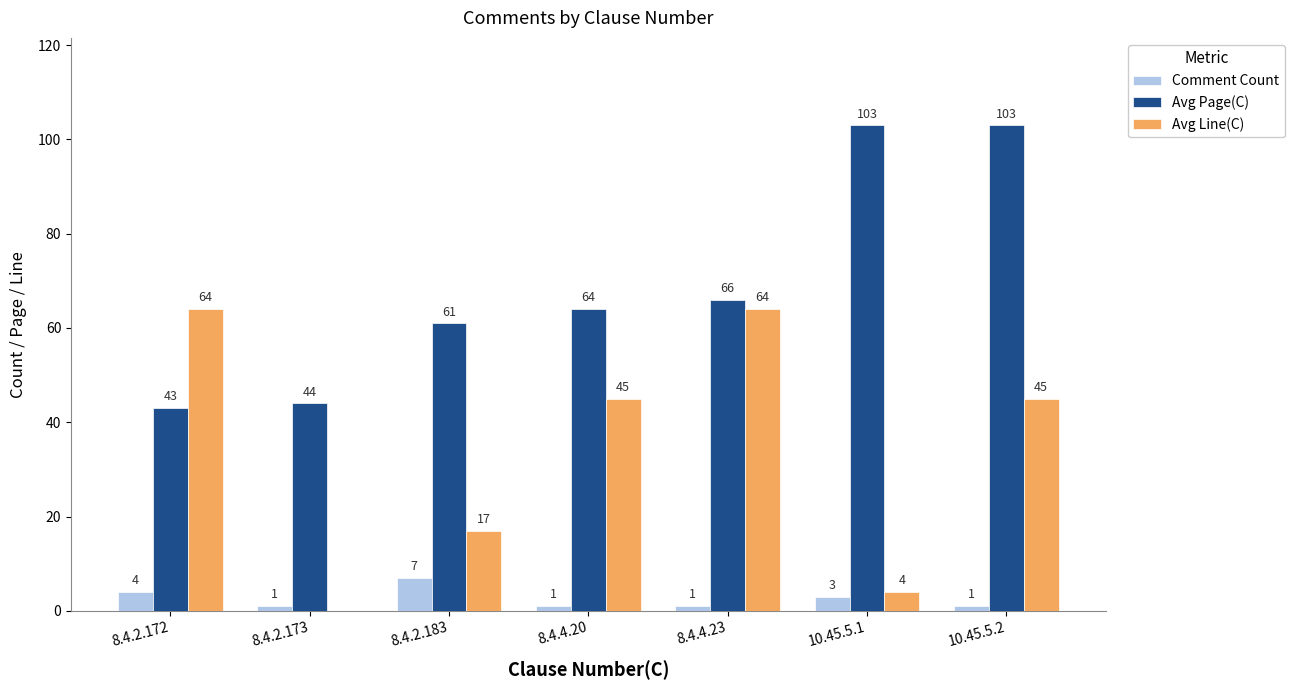

What is the maximum value shown in the chart?

103